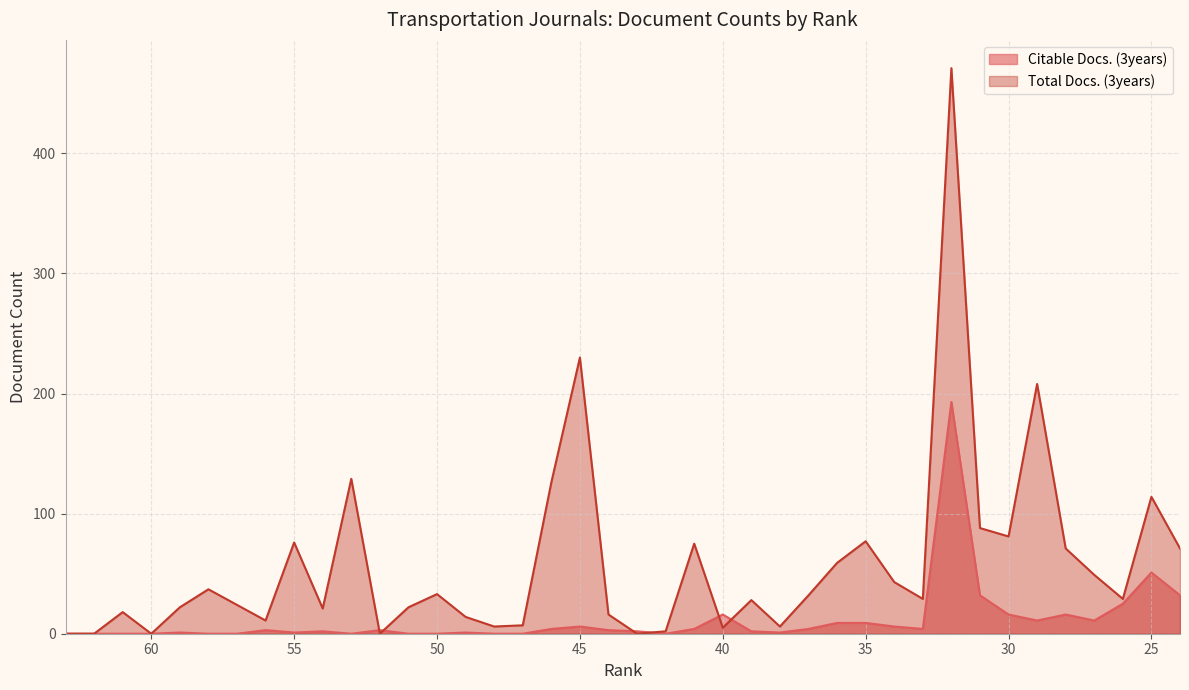

What is the maximum value shown in the chart?

471